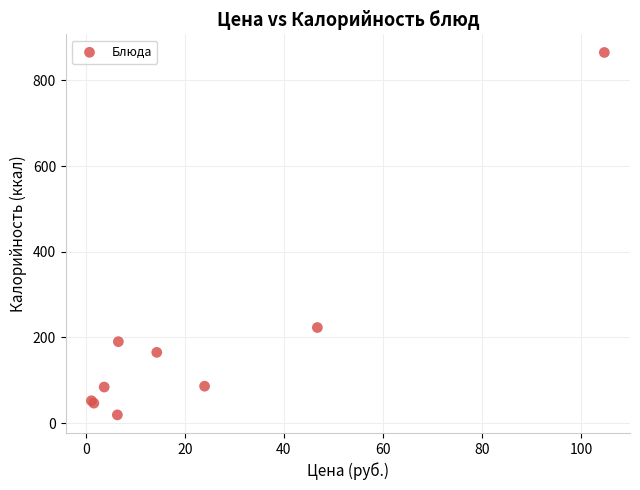

What Y value in the scatter plot is closest to 442?

223.0